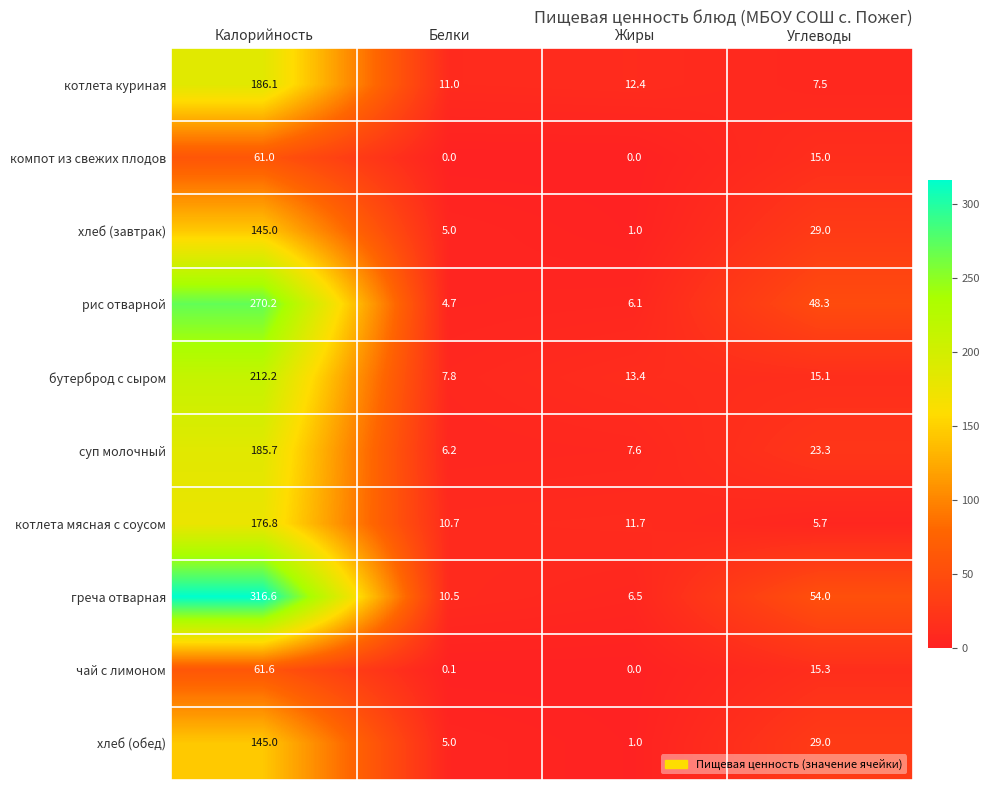

What is the approximate value of хлеб (обед) at Жиры?

1.0